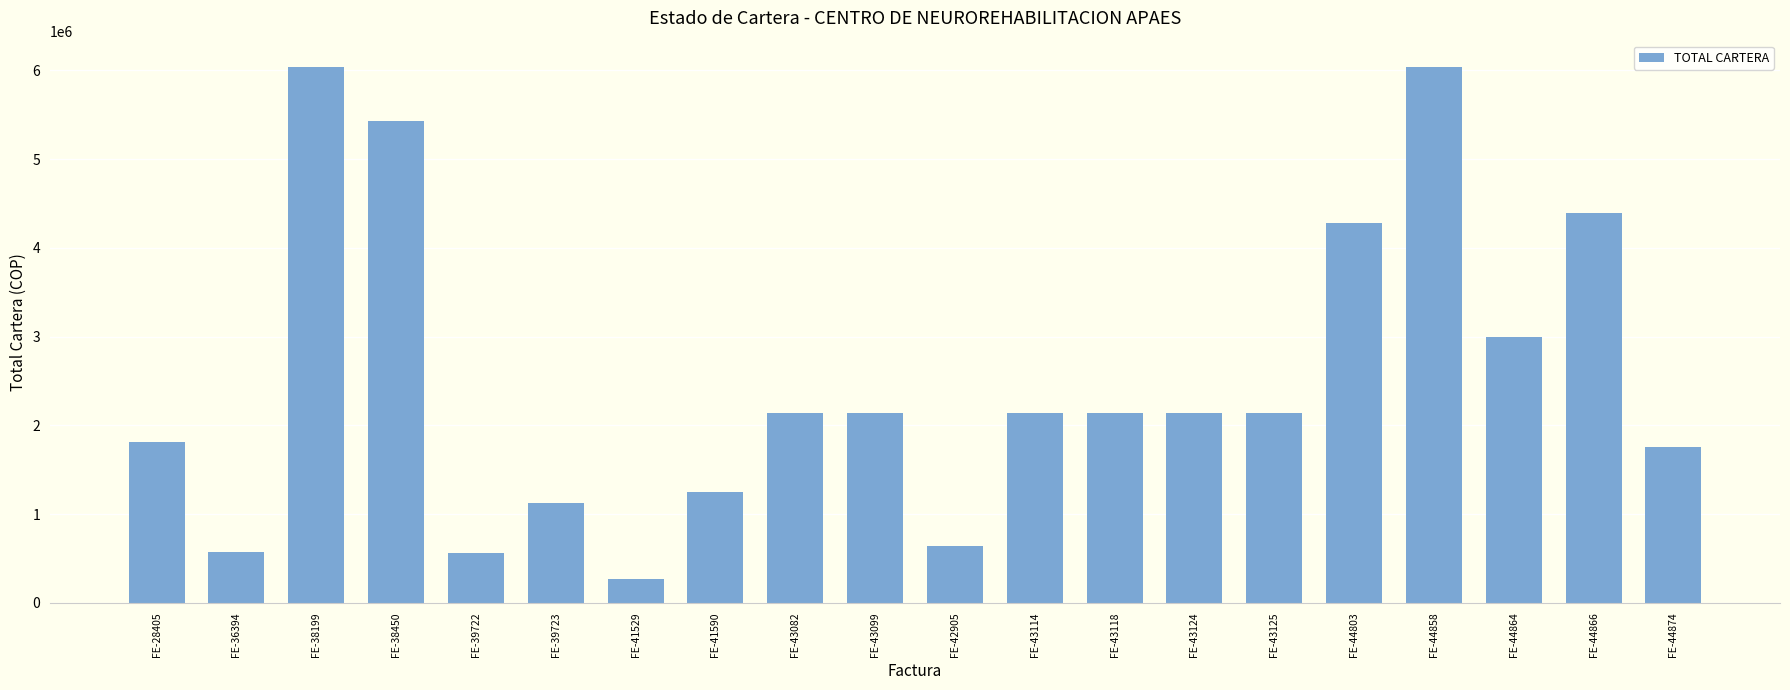

What is the label of the 14th bar from the left?

FE-43124